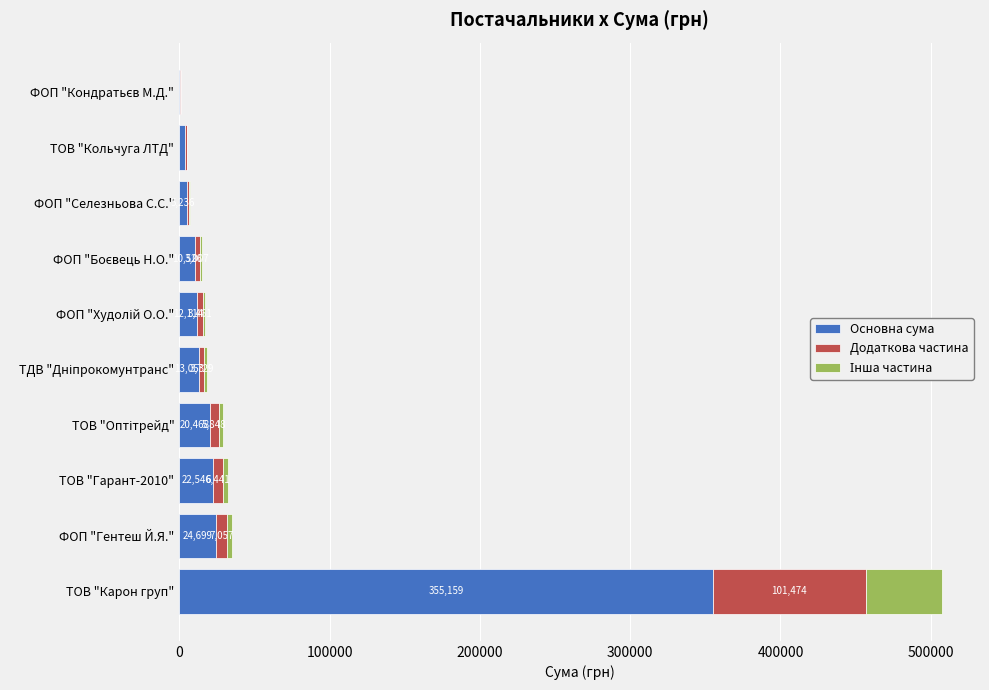

At which category is the sum across all series the highest?

ТОВ "Карон груп"